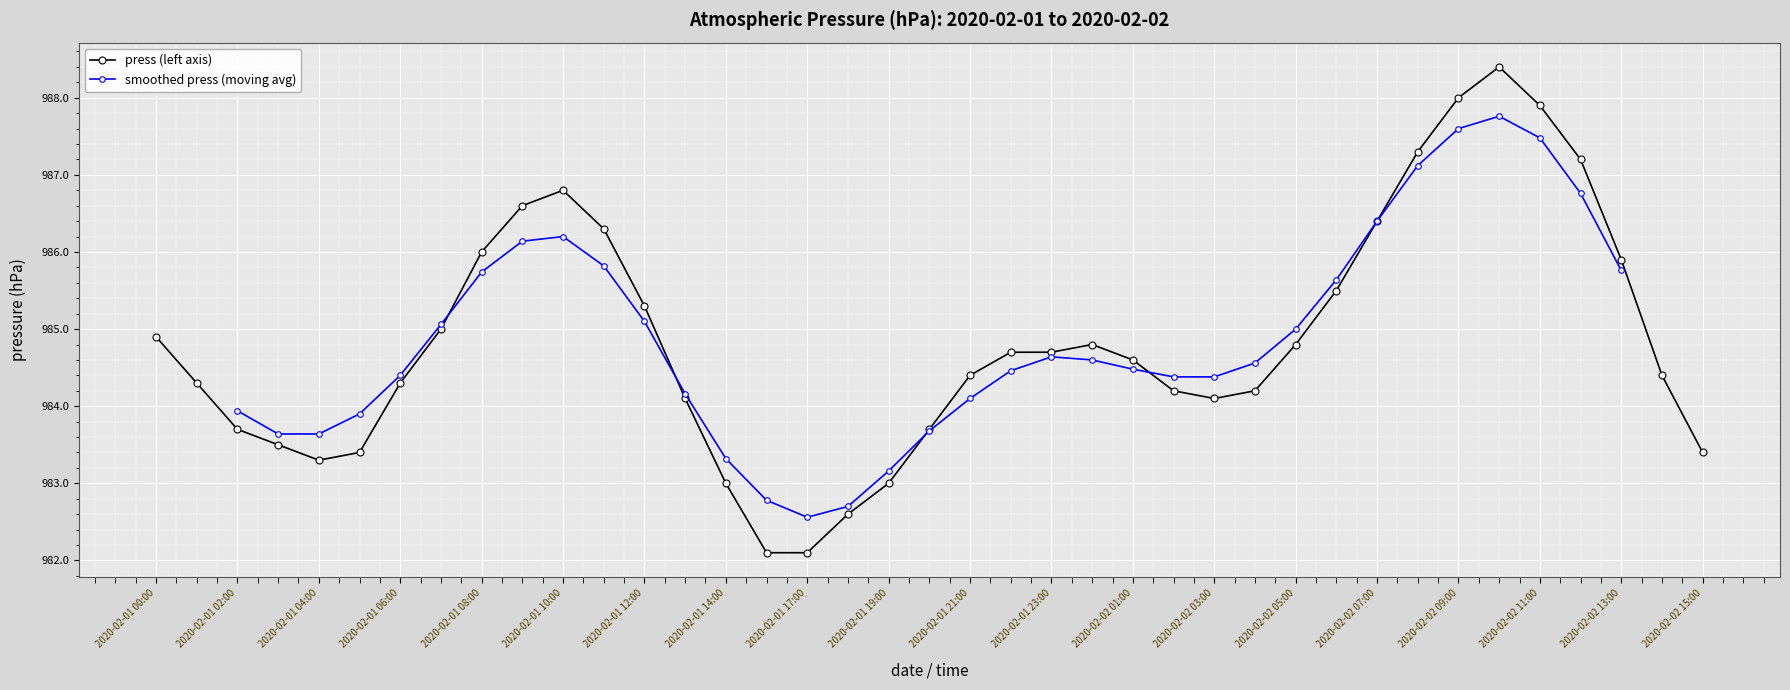

At which category does the chart reach its peak across all series?

2020-02-02 10:00